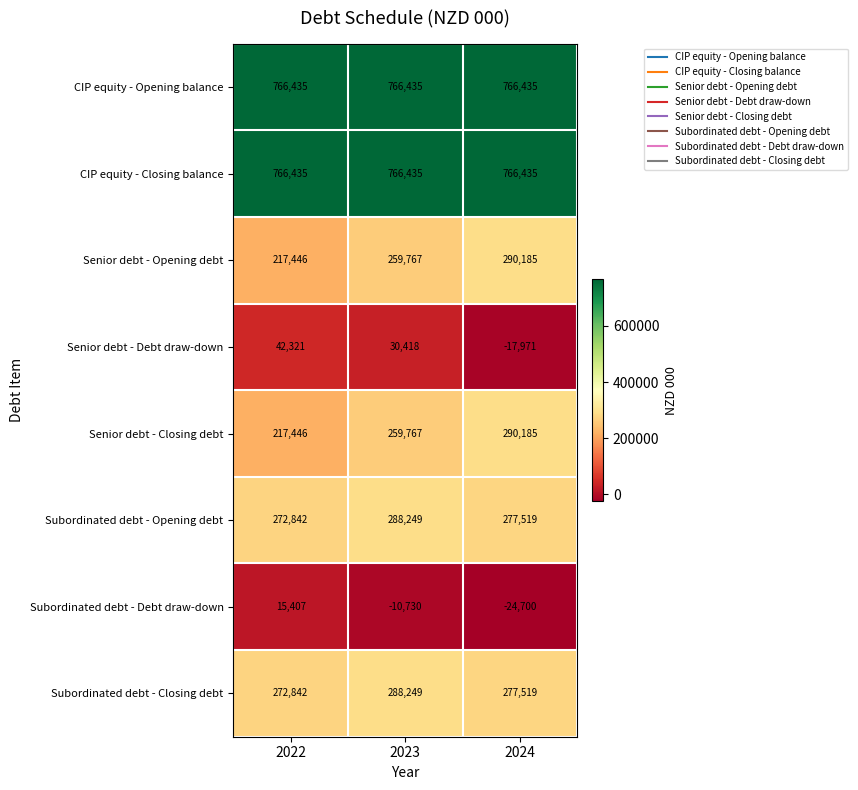

Count the number of data series in this chart.

8